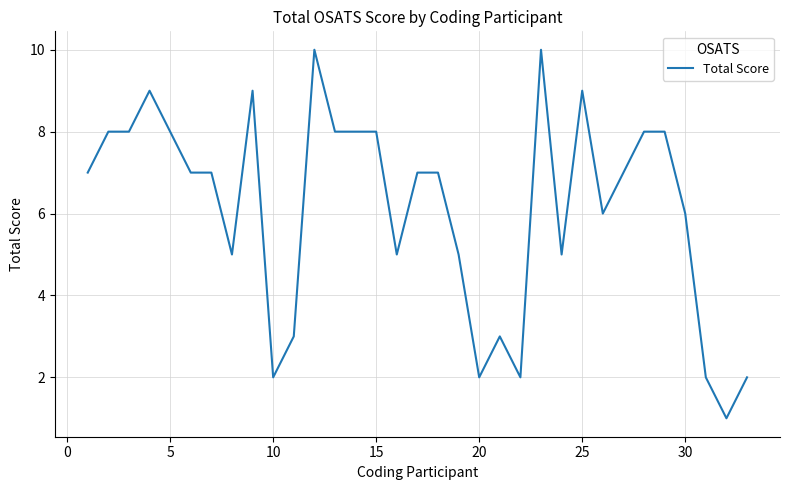

What is the maximum value shown in the chart?

10